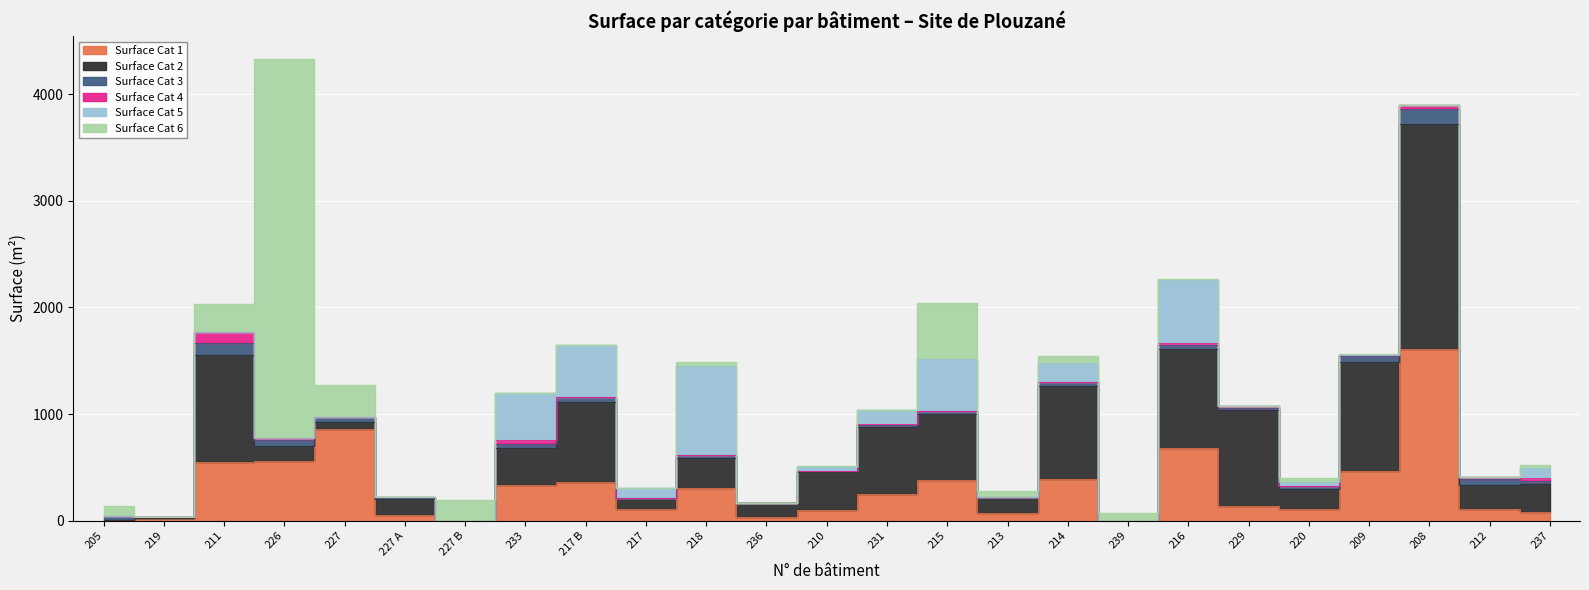

What is the difference between the maximum and minimum values in the Surface Cat 3 series?

137.6